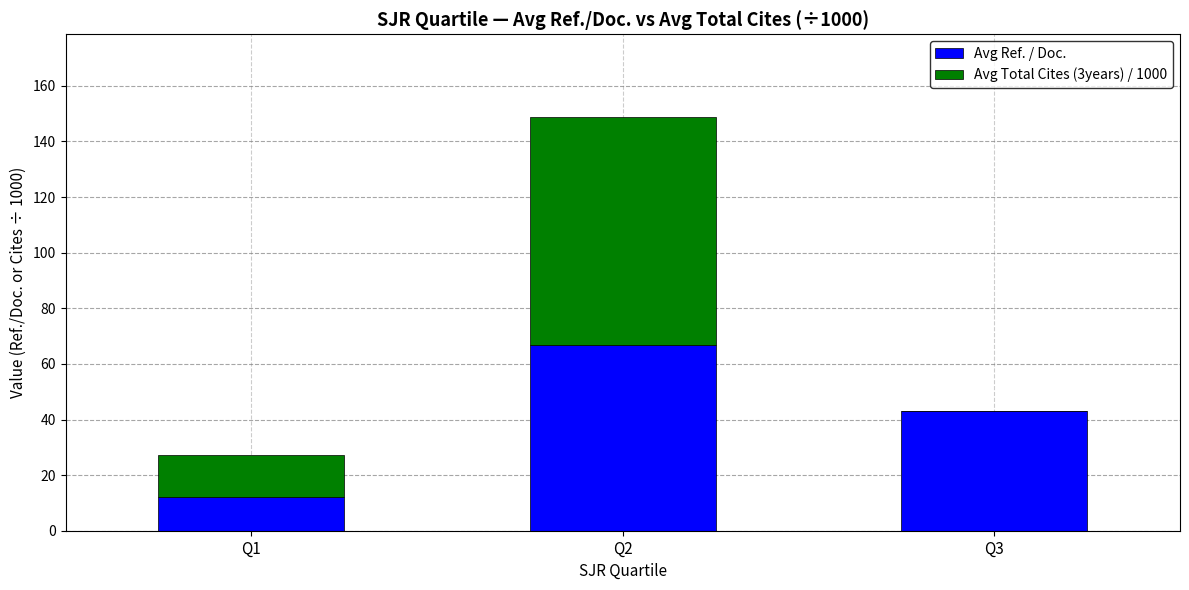

What are all the series names shown in the legend?

Avg Ref. / Doc., Avg Total Cites (3years) / 1000